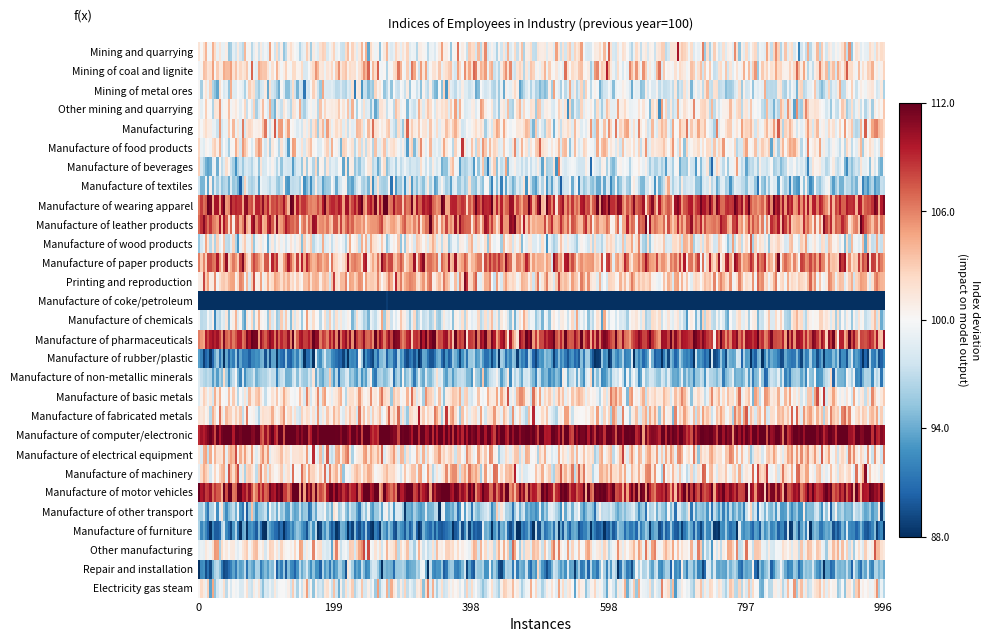

What is the change in value from 1 to 6?

-3.6